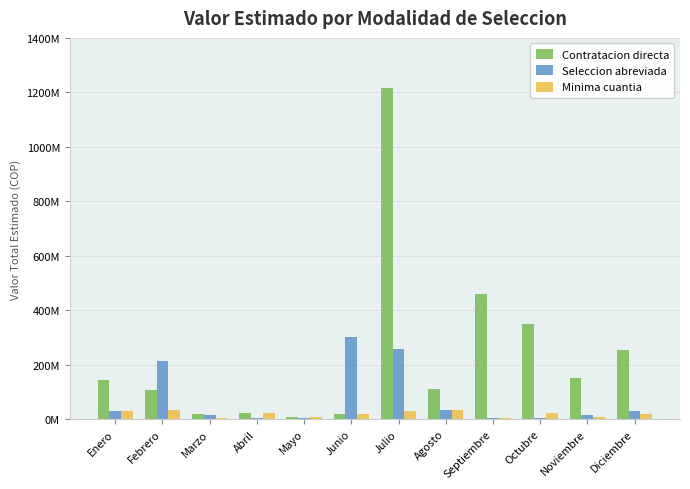

What is the smallest value displayed?

2360000.0